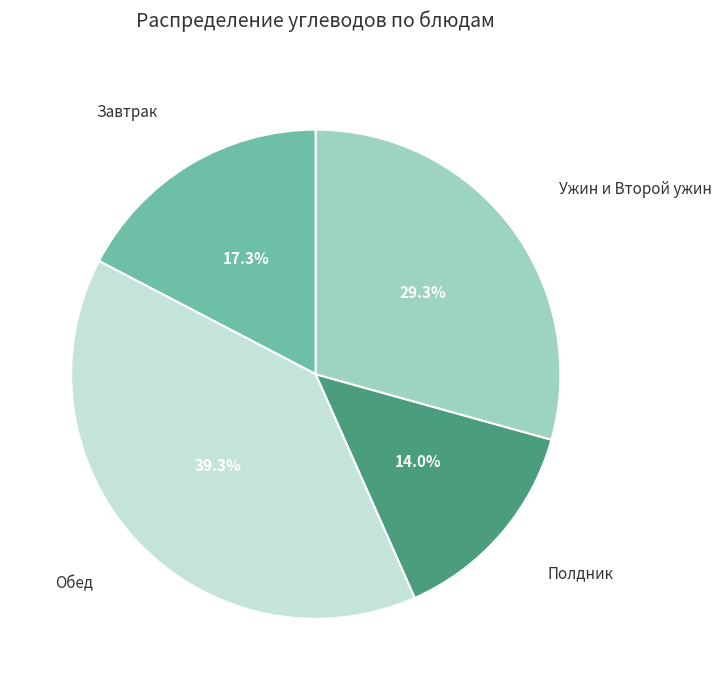

What portion of the pie excludes Обед?

60.7%